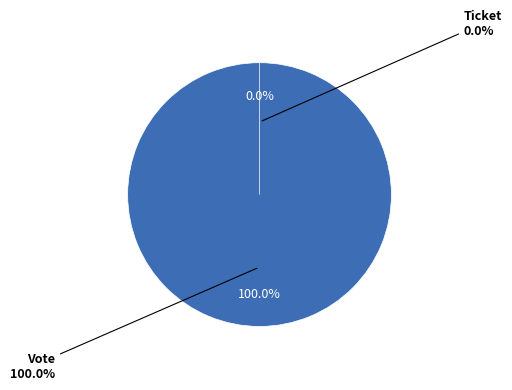

To the nearest percent, what is the combined percentage of Vote and Ticket?

100%